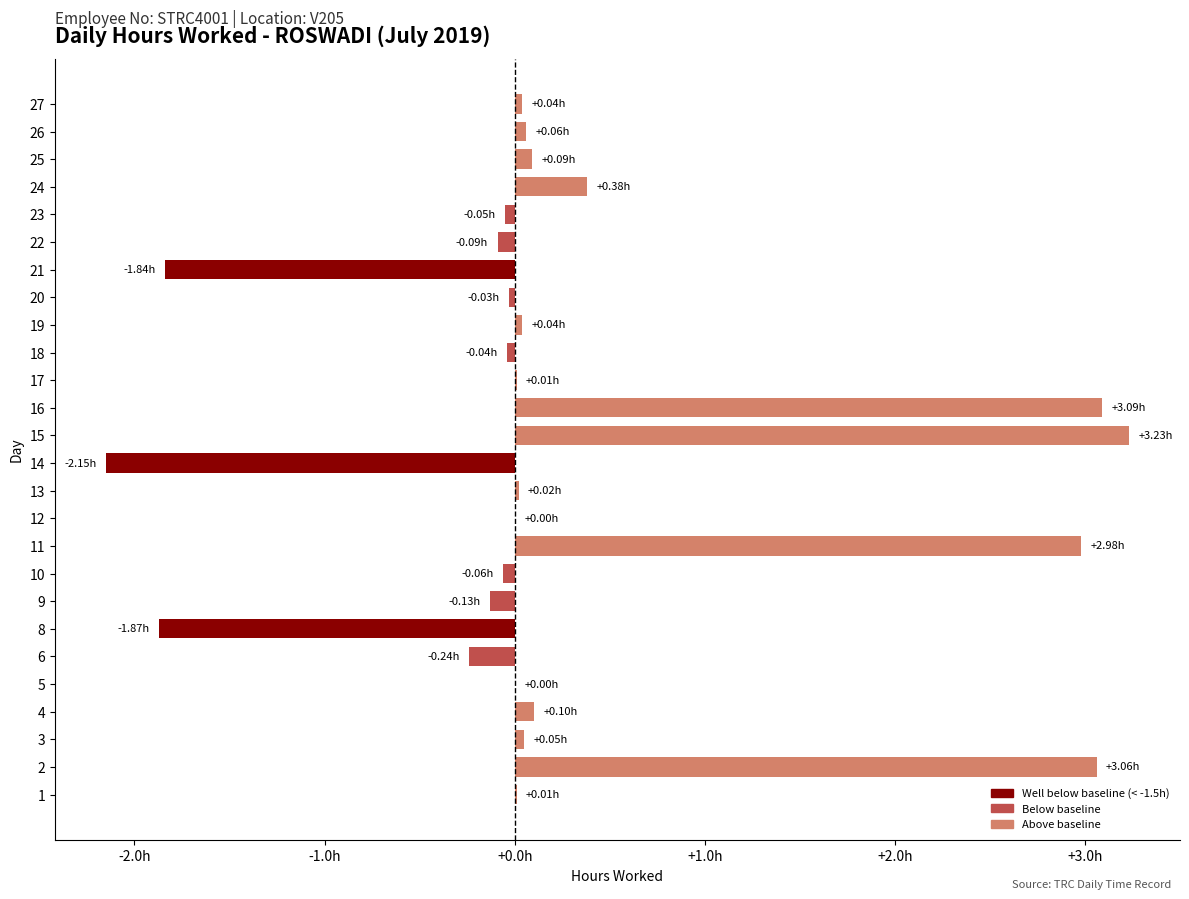

What is the average value?

0.3